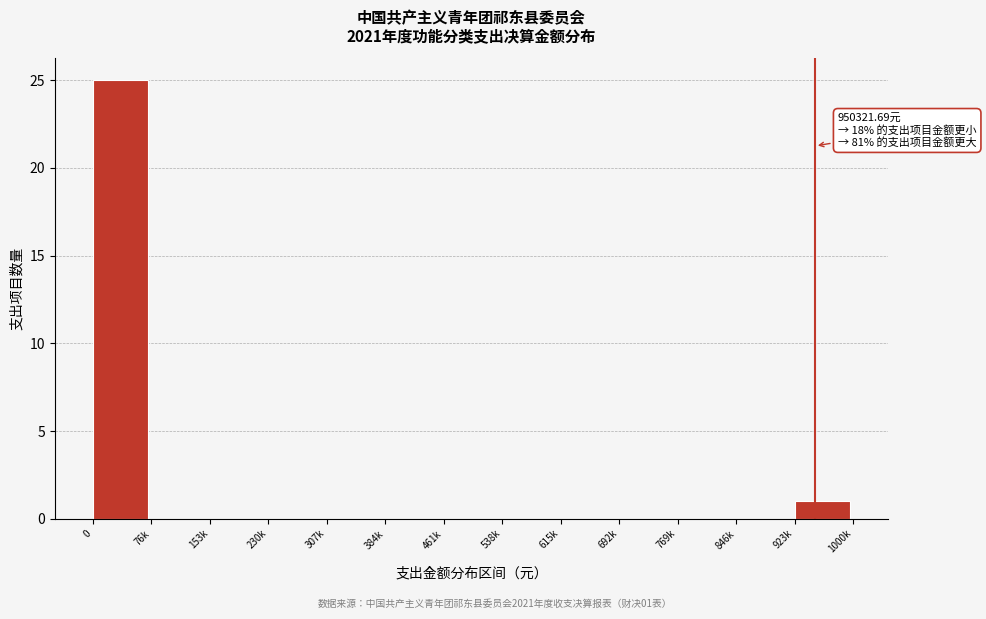

Reading right to left, extract all data points from this chart.

923k=1	846k=0	769k=0	692k=0	615k=0	538k=0	461k=0	384k=0	307k=0	230k=0	153k=0	76k=0	0=25